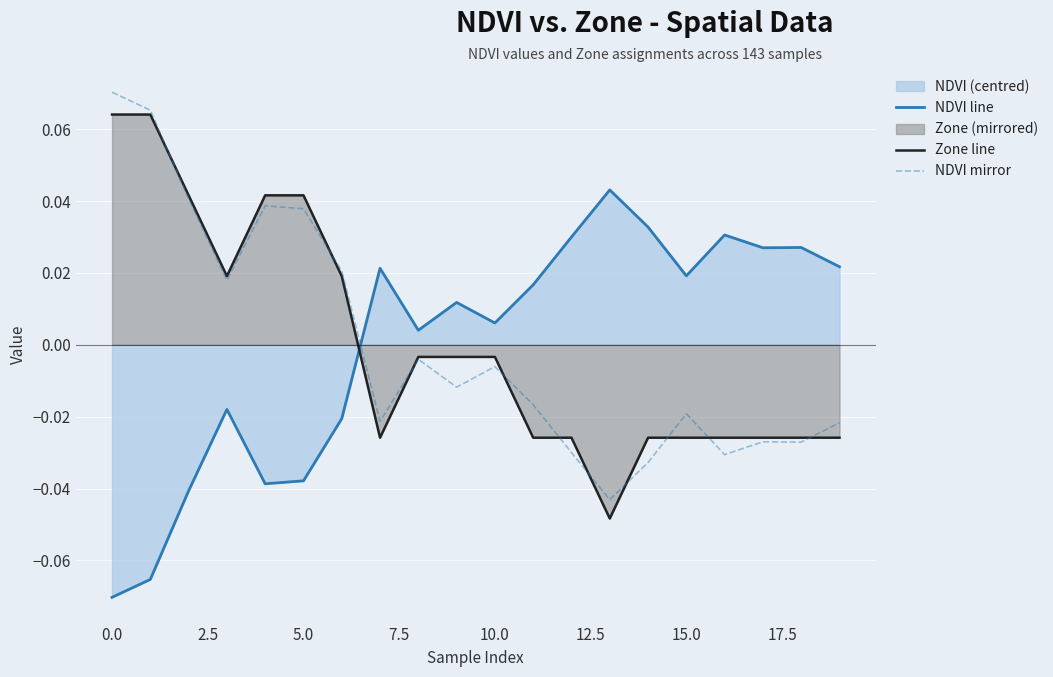

True or false: NDVI line has more than 2 points higher than both neighbors.

True